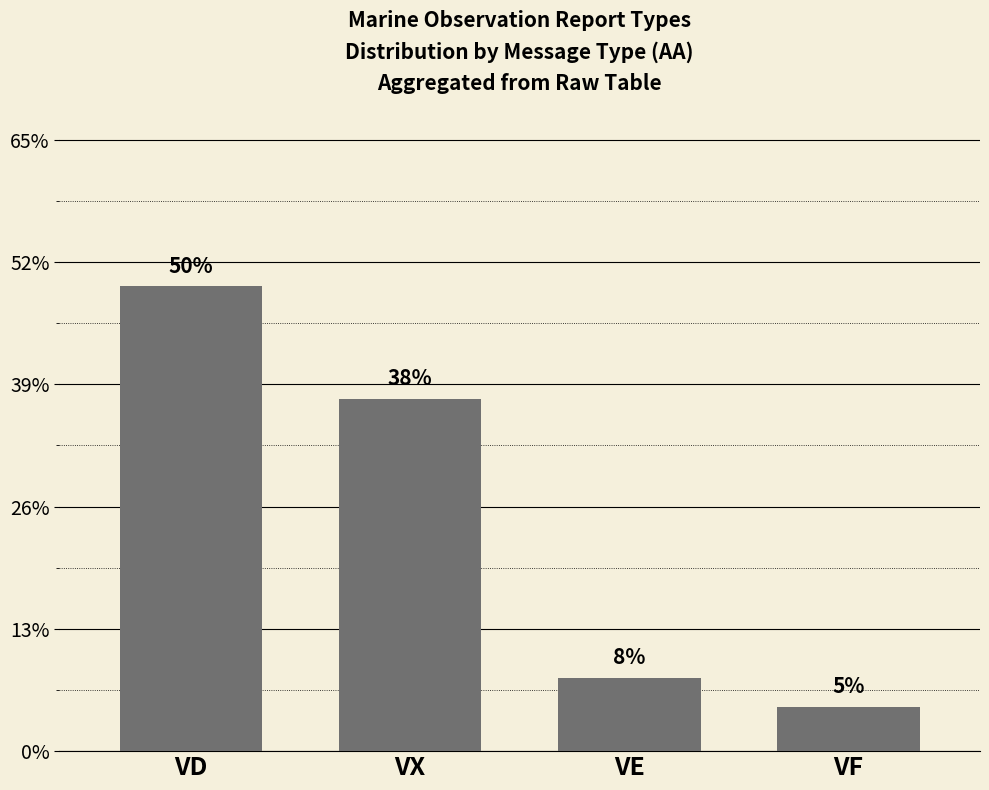

Rank the categories by value from lowest to highest.

VF, VE, VX, VD